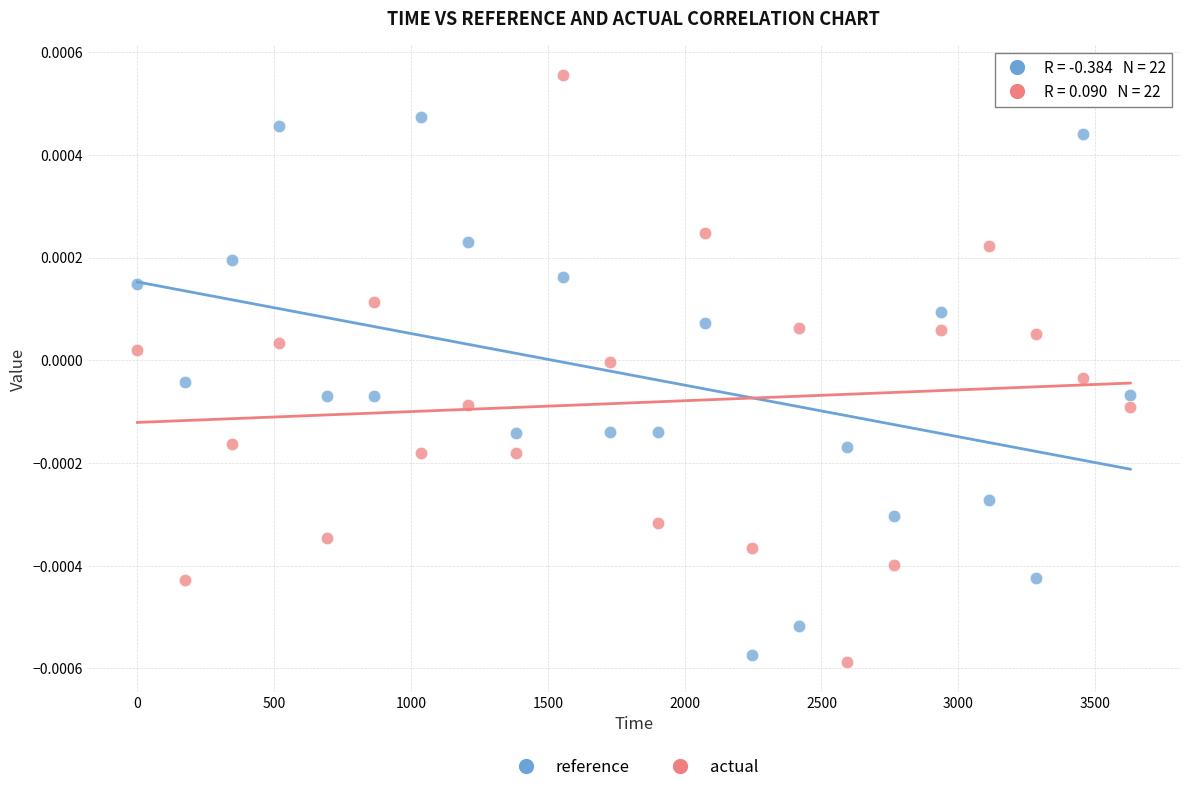

Which series contains the highest Y value?

actual